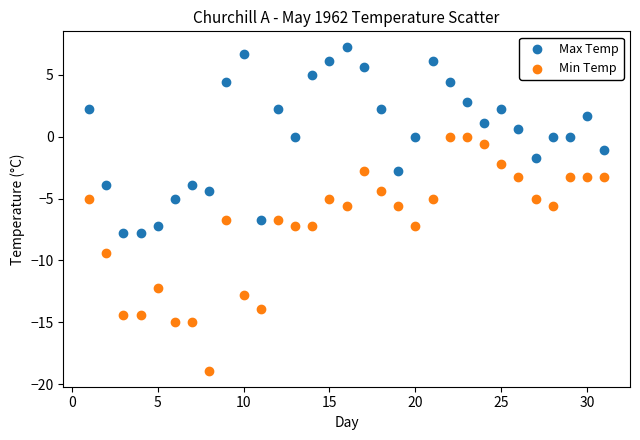

Across all data points, what is the range of X values (max minus min)?

30.0